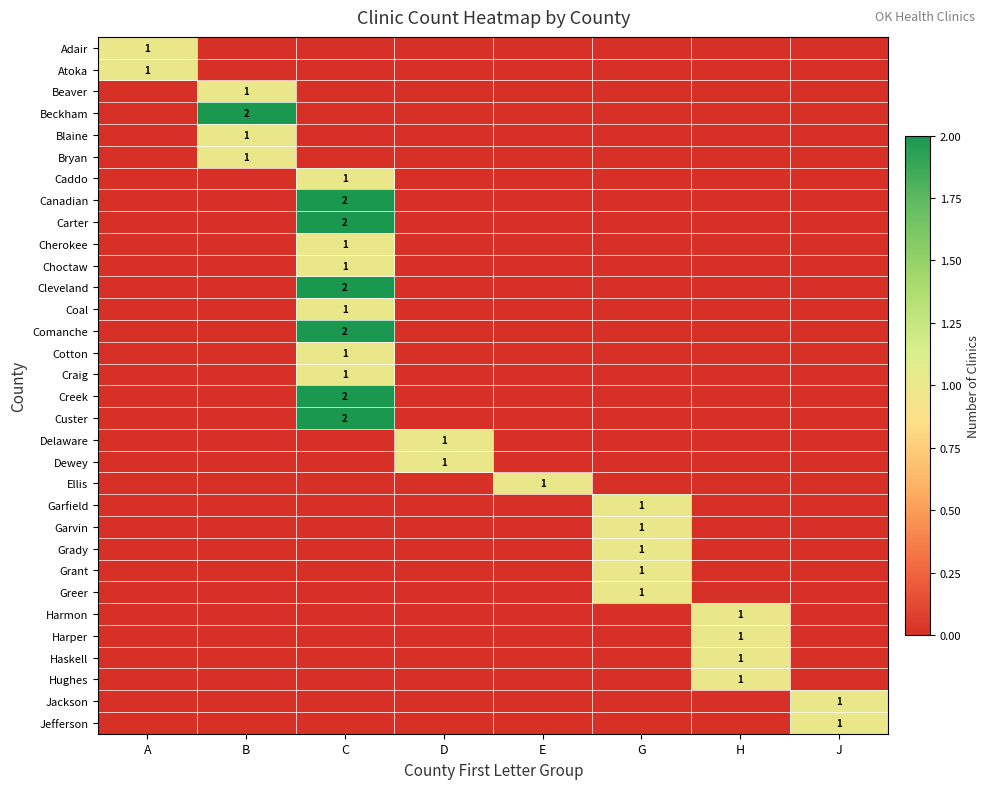

Is the value of Grady at G greater than the value of Carter at C?

No